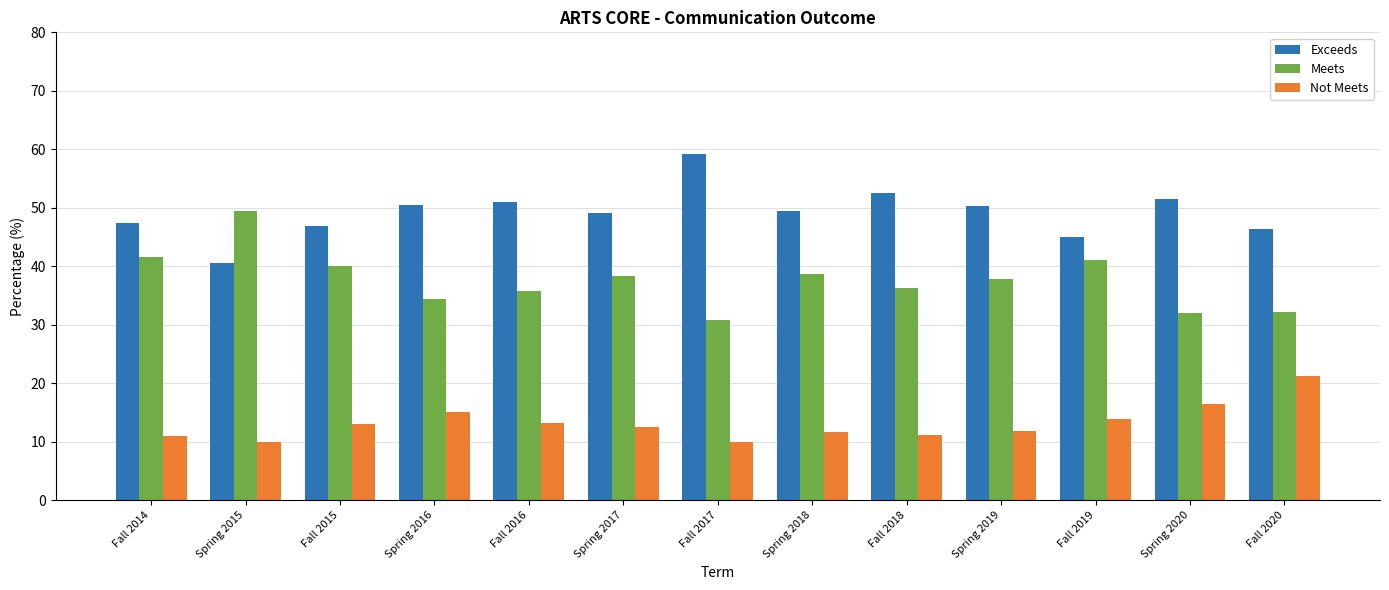

What is the maximum value shown in the chart?

59.3